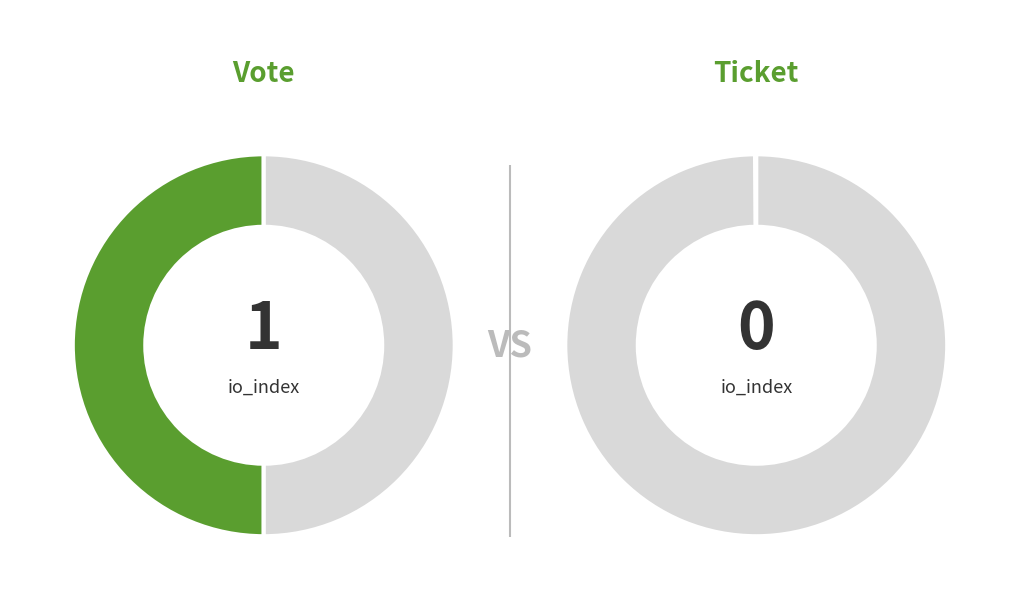

To the nearest percent, what is the combined percentage of Vote io_index=1 and Ticket io_index=0?

100%